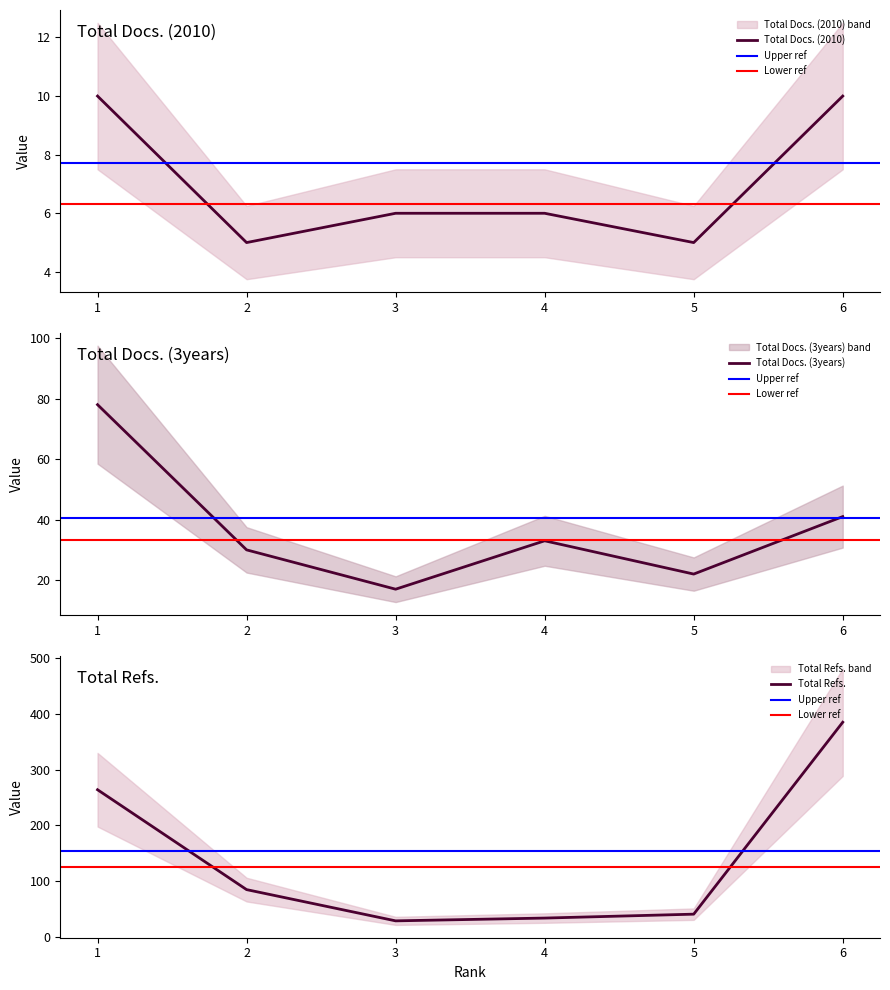

What is the smallest value displayed?

5